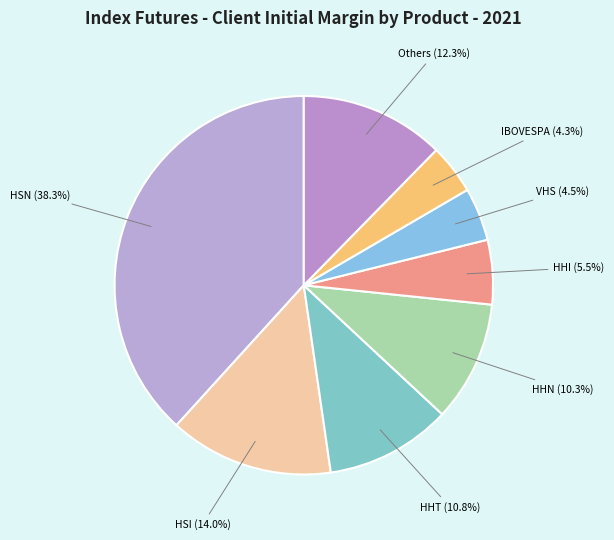

Which slice is the largest?

HSN